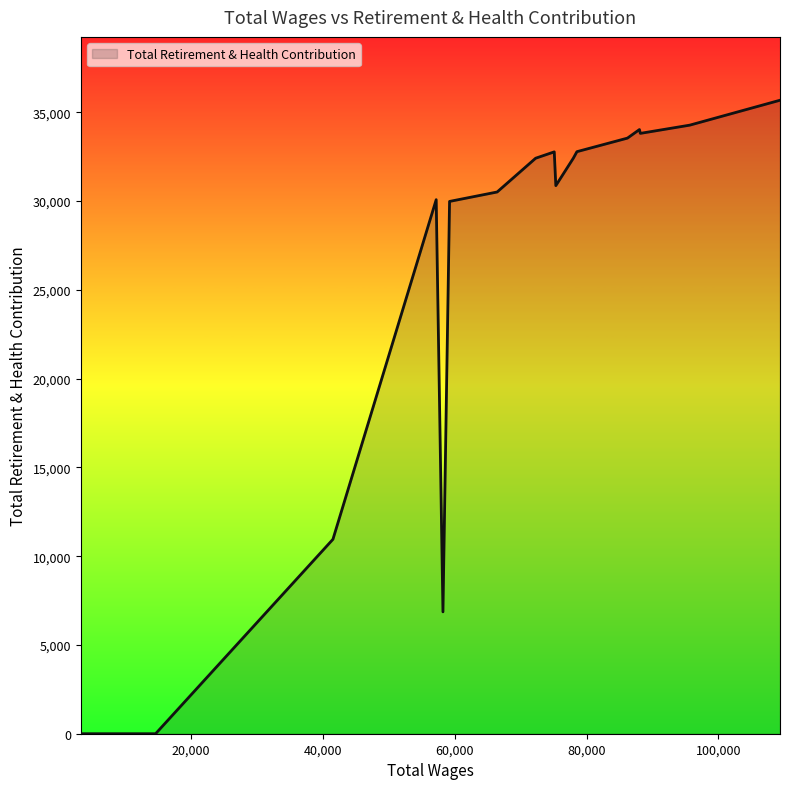

True or false: the data has more than 2 interior local peaks.

True